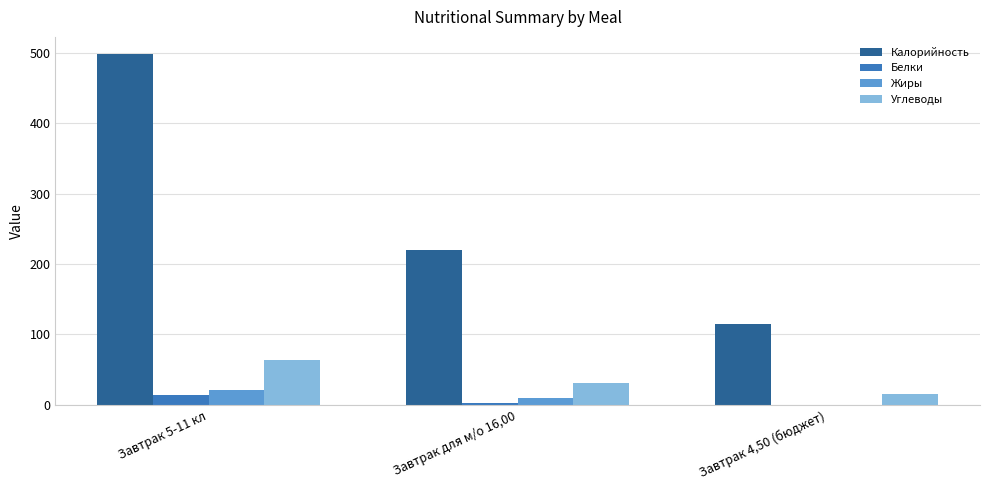

Which series has the widest spread of values?

Калорийность